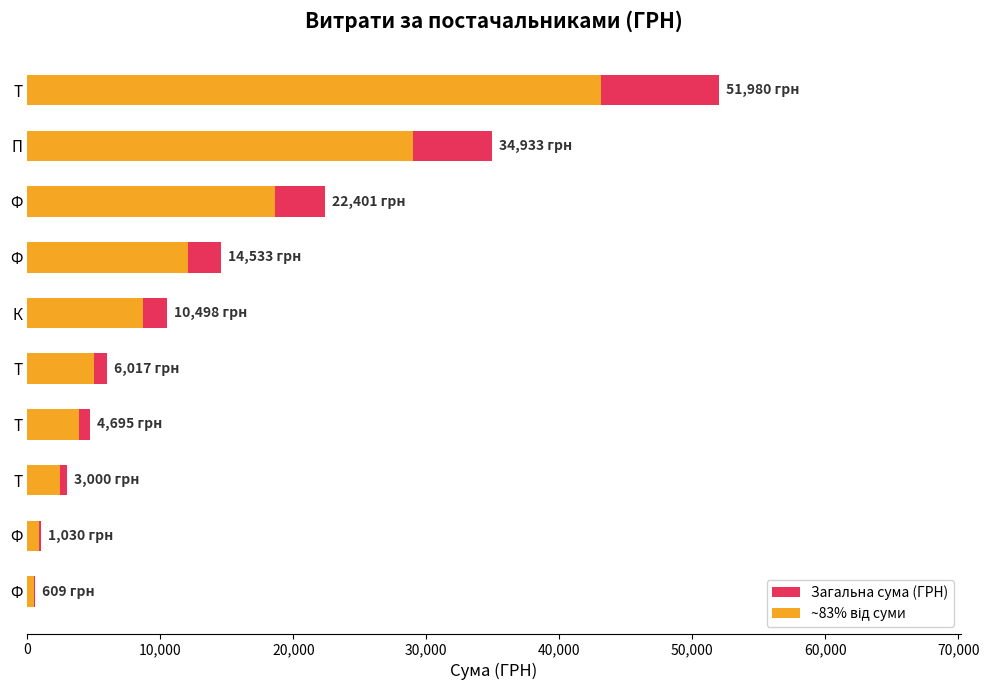

How many bars are there in total?

20